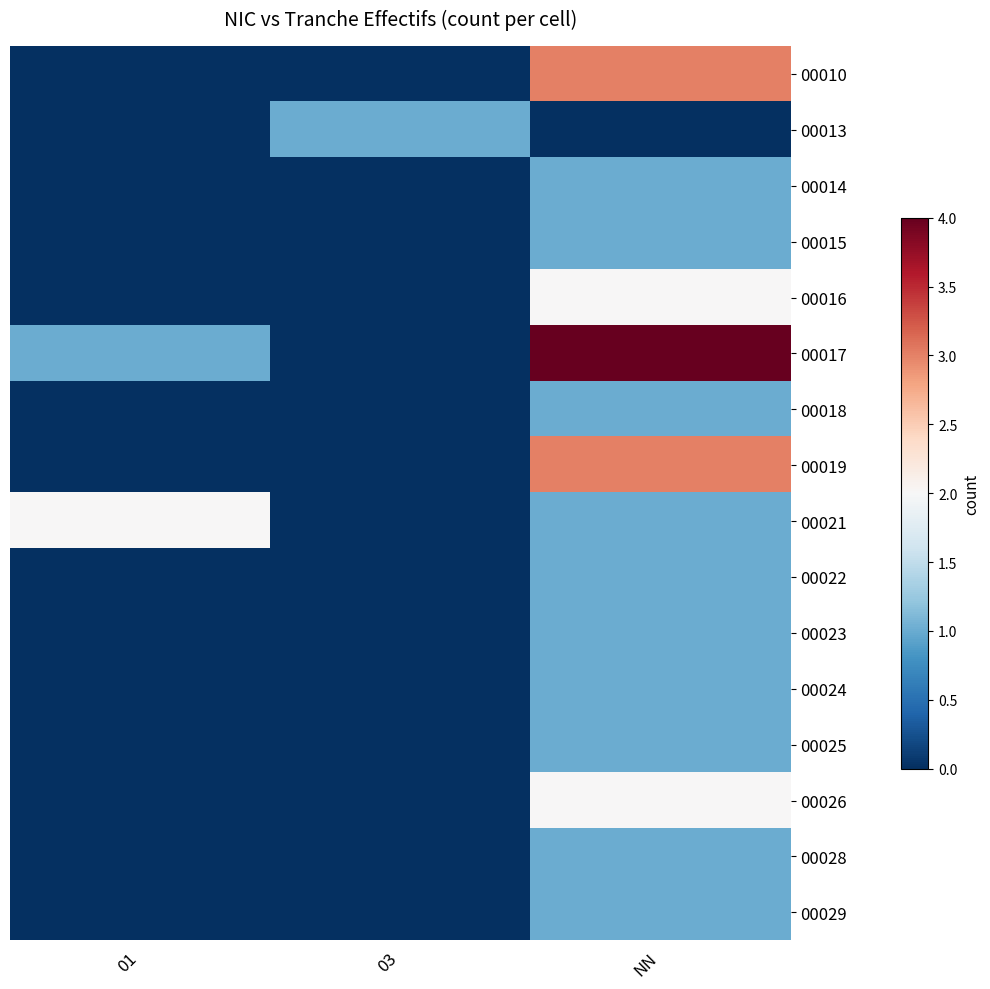

What is the difference between the highest and lowest values at 03?

1